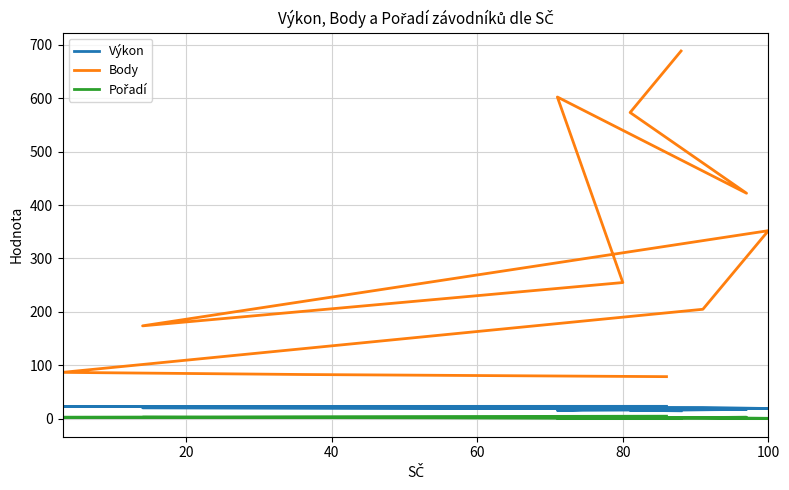

Does the chart have visible grid lines?

Yes